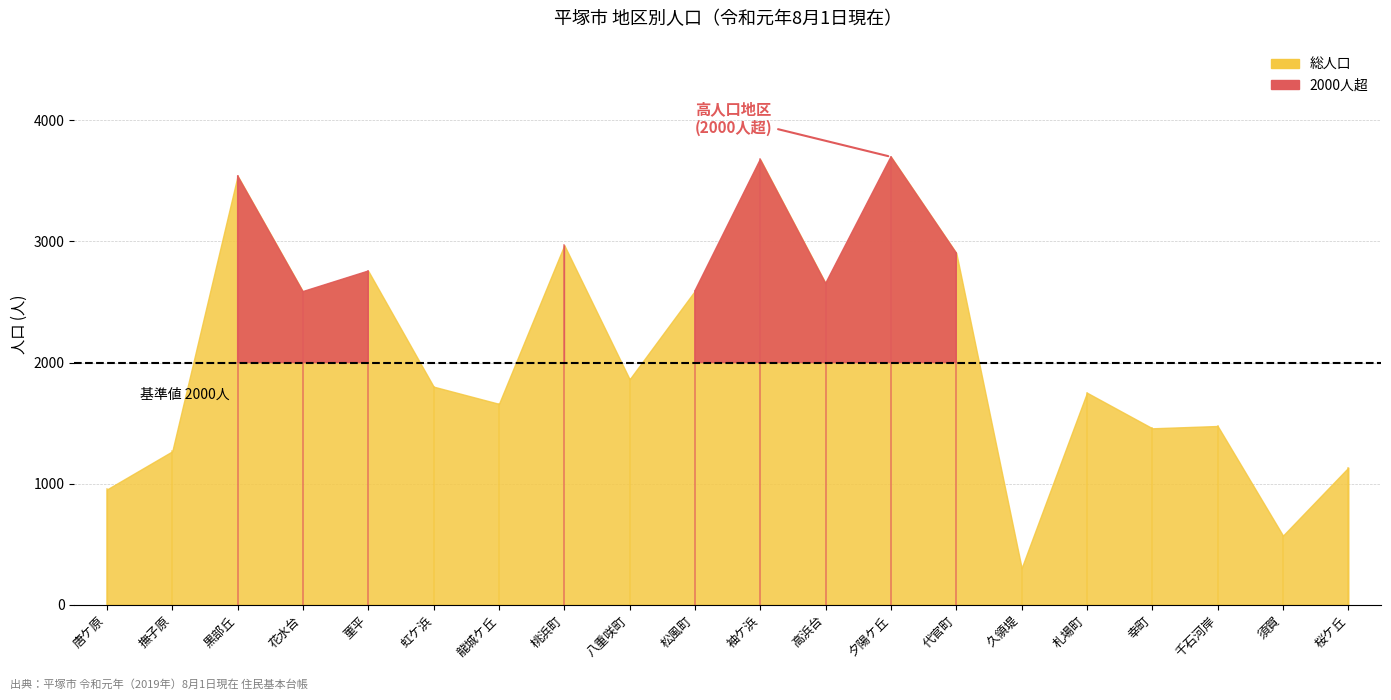

What is the difference between the highest and lowest values at 桜ケ丘?

600